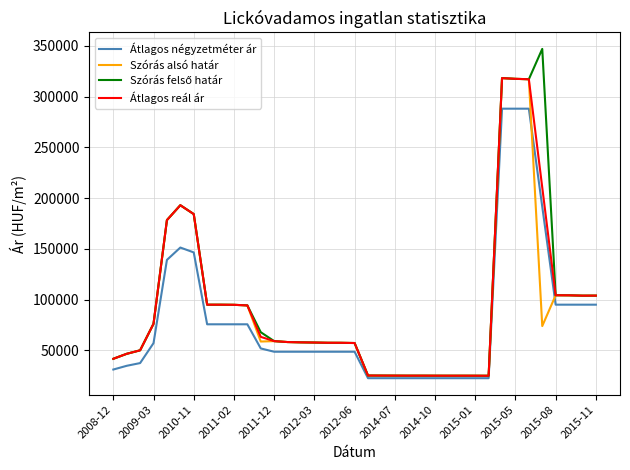

What is the greatest value displayed?

347099